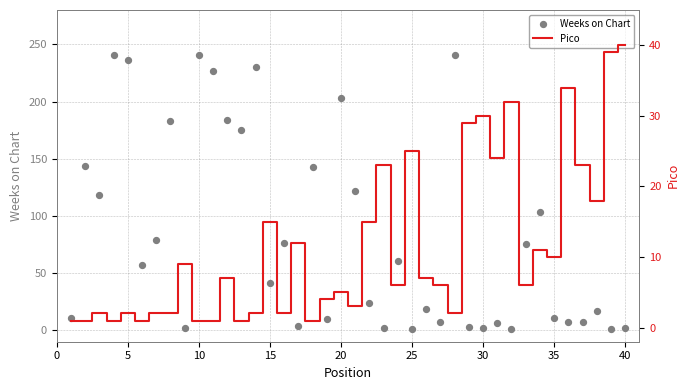

Which series reaches the minimum Y coordinate?

Weeks on Chart